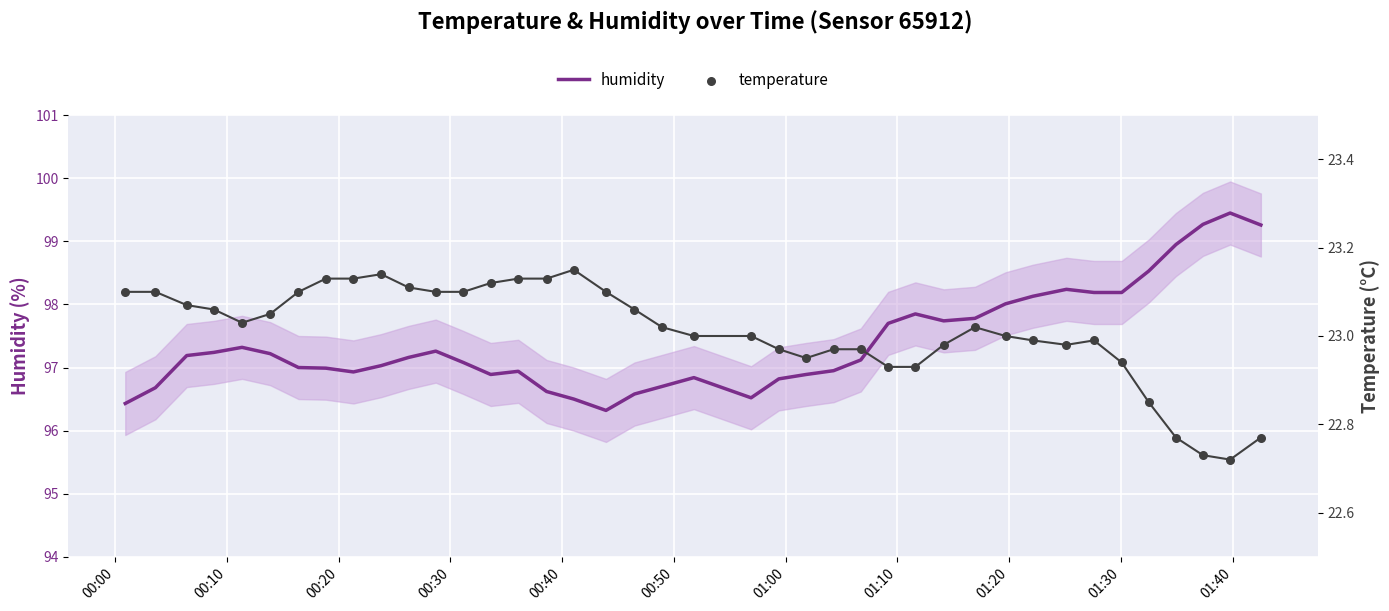

What are all the series names shown in the legend?

humidity, temperature